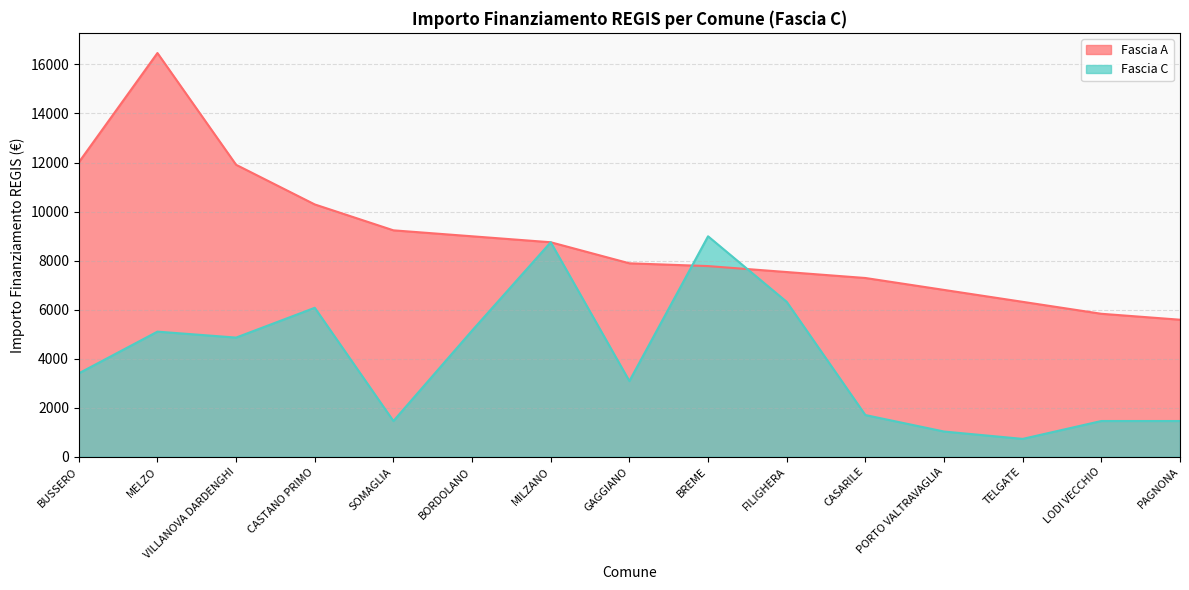

How many categories are shown in the chart?

15